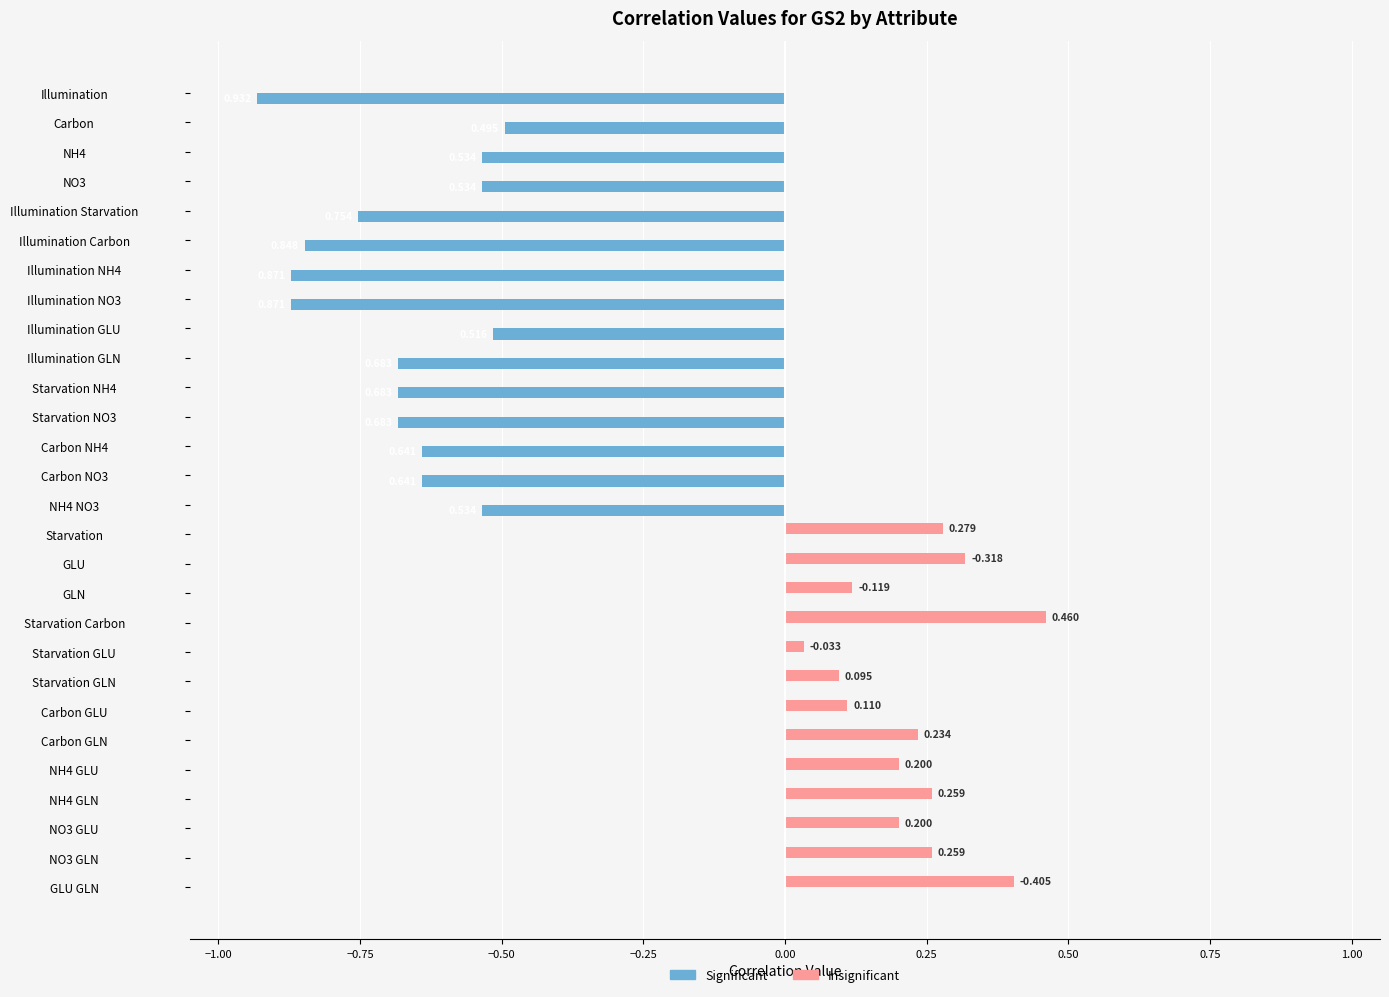

Reading left to right, transcribe all the data shown in this chart.

Significant: -0.9	-0.5	-0.5	-0.5	-0.8	-0.8	-0.9	-0.9	-0.5	-0.7	-0.7	-0.7	-0.6	-0.6	-0.5	0.0	0.0	0.0	0.0	0.0	0.0	0.0	0.0	0.0	0.0	0.0	0.0	0.0
Insignificant: 0.0	0.0	0.0	0.0	0.0	0.0	0.0	0.0	0.0	0.0	0.0	0.0	0.0	0.0	0.0	0.3	0.3	0.1	0.5	0.0	0.1	0.1	0.2	0.2	0.3	0.2	0.3	0.4